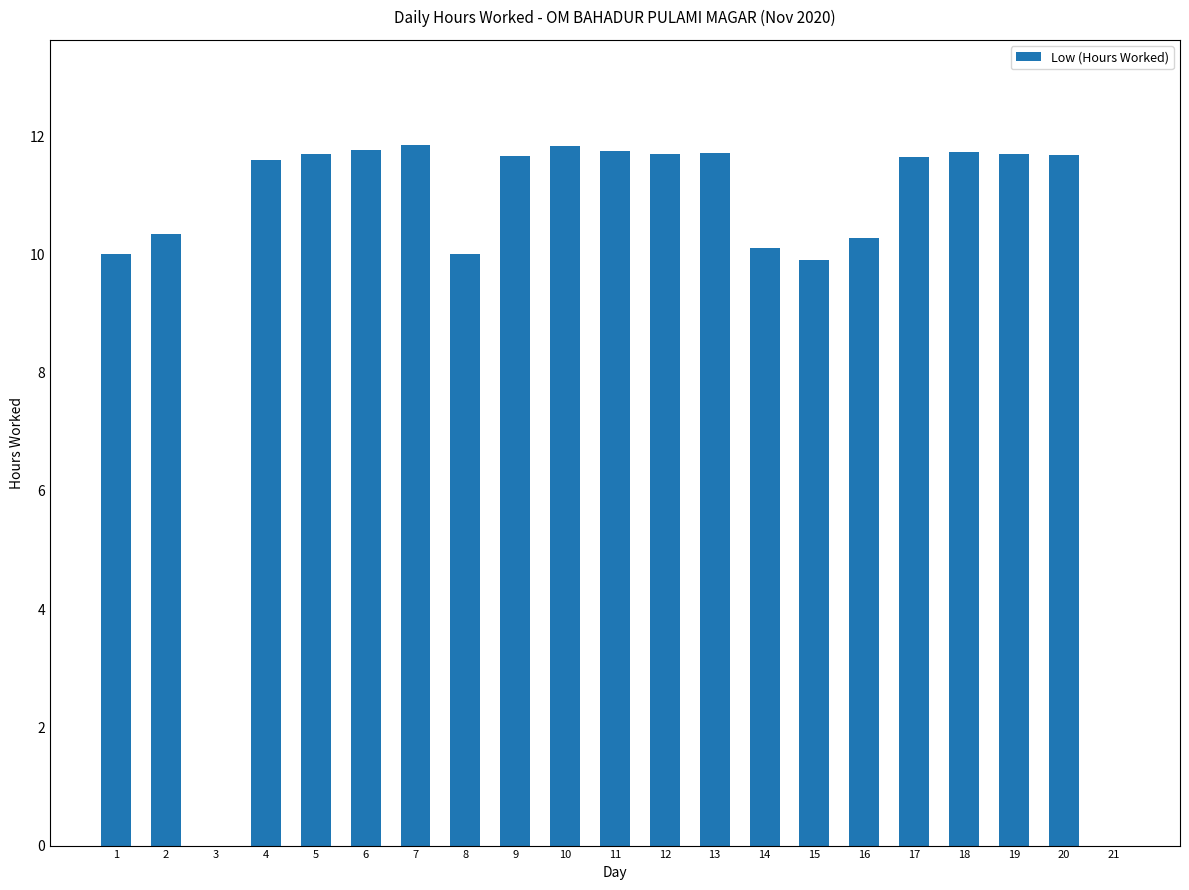

Is it true that the value at 16 is 17.2?

False